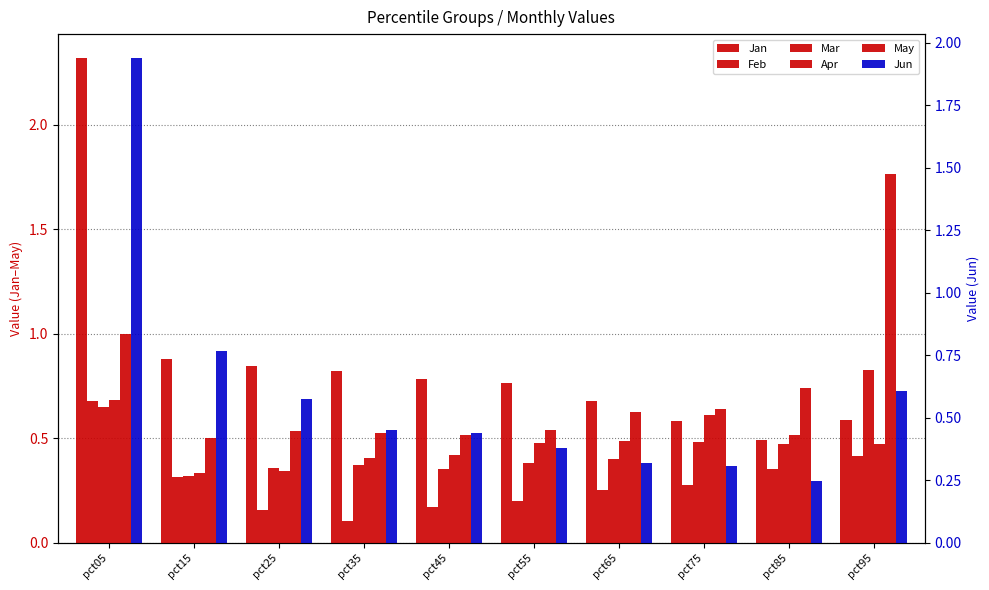

How many Apr values are between 0 and 1?

10